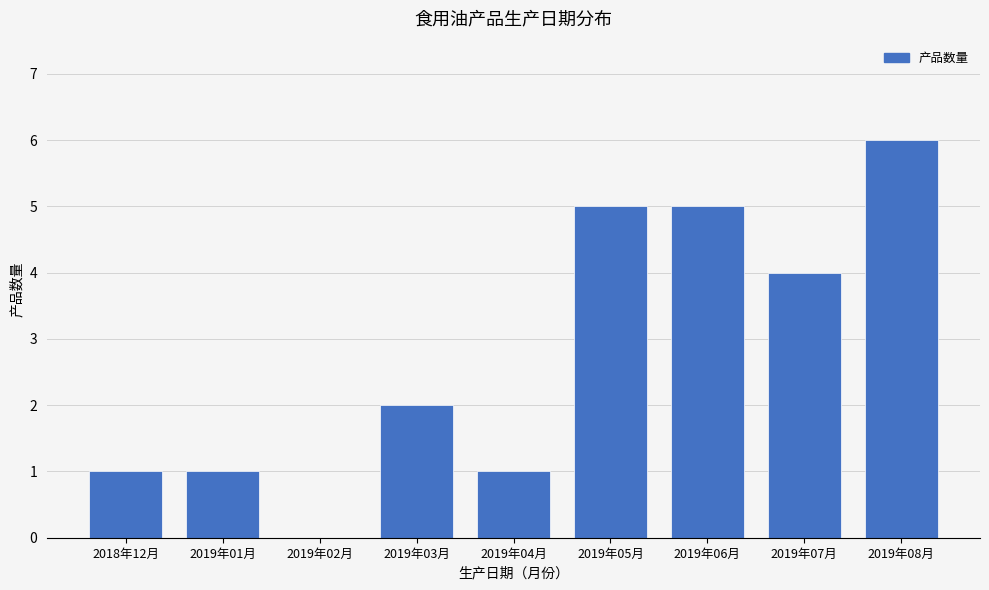

Reading left to right, list all the values displayed in this chart.

2018年12月=1	2019年01月=1	2019年02月=0	2019年03月=2	2019年04月=1	2019年05月=5	2019年06月=5	2019年07月=4	2019年08月=6